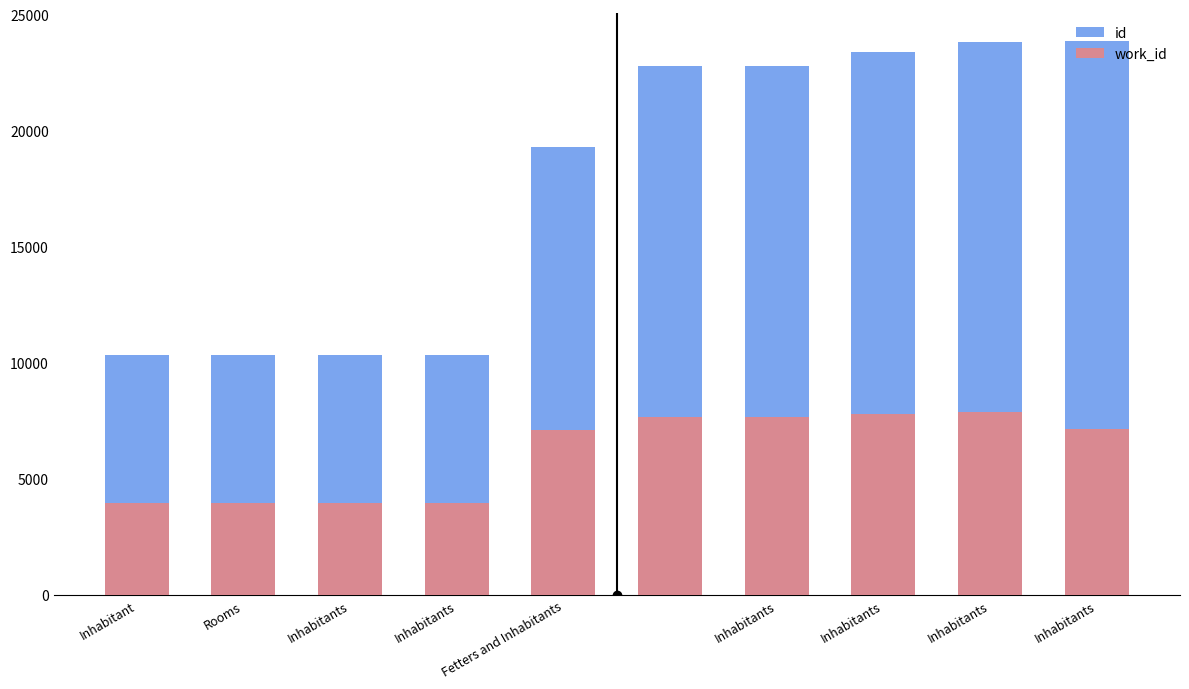

Rank the series at Rooms from lowest to highest value.

work_id, id